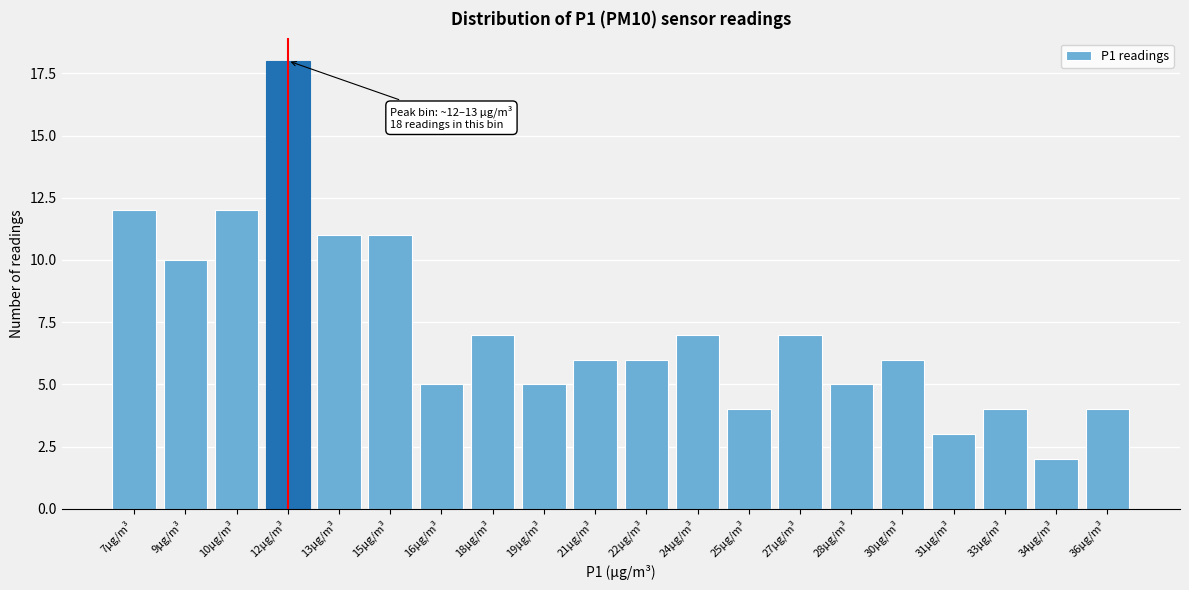

Reading left to right, list all the values displayed in this chart.

7µg/m³=12	9µg/m³=10	10µg/m³=12	12µg/m³=18	13µg/m³=11	15µg/m³=11	16µg/m³=5	18µg/m³=7	19µg/m³=5	21µg/m³=6	22µg/m³=6	24µg/m³=7	25µg/m³=4	27µg/m³=7	28µg/m³=5	30µg/m³=6	31µg/m³=3	33µg/m³=4	34µg/m³=2	36µg/m³=4